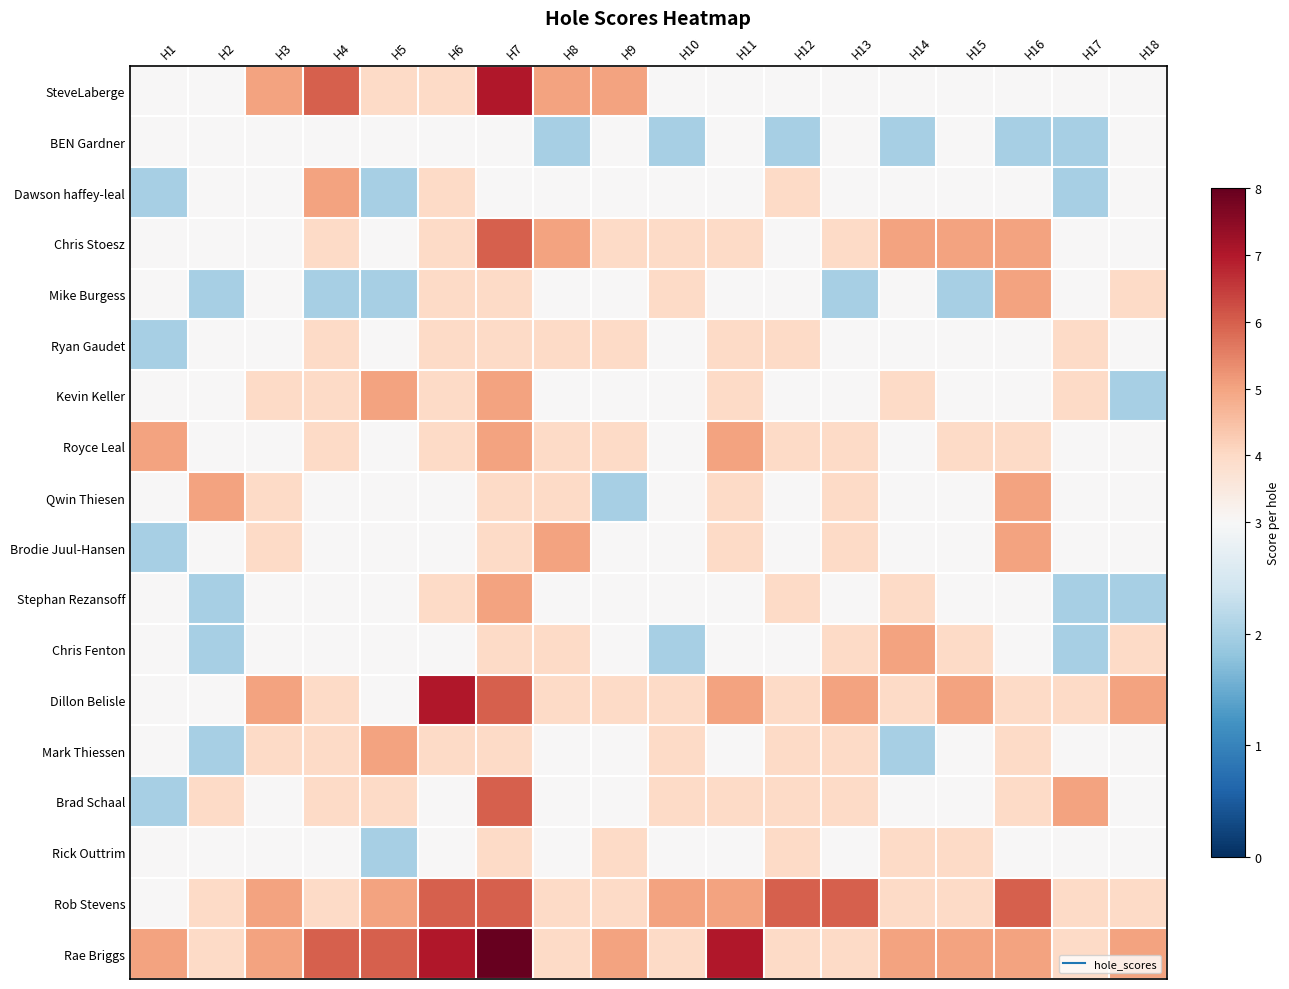

At H1, list the series in order from largest to smallest.

Royce Leal, Rae Briggs, SteveLaberge, BEN Gardner, Chris Stoesz, Mike Burgess, Kevin Keller, Qwin Thiesen, Stephan Rezansoff, Chris Fenton, Dillon Belisle, Mark Thiessen, Rick Outtrim, Rob Stevens, Dawson haffey-leal, Ryan Gaudet, Brodie Juul-Hansen, Brad Schaal